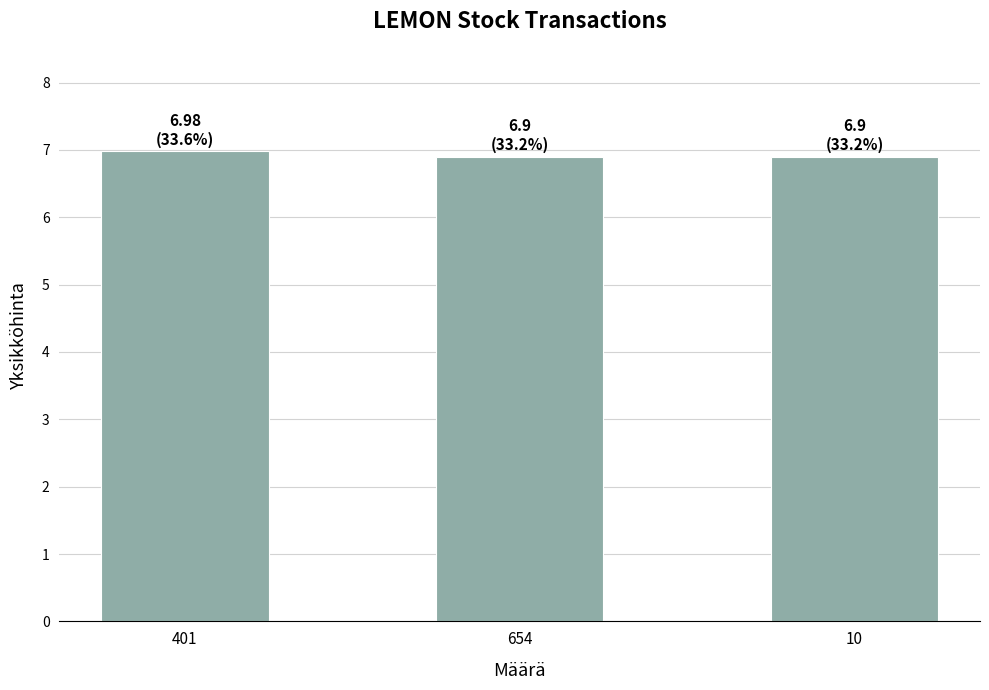

What is the maximum value shown in the chart?

7.0